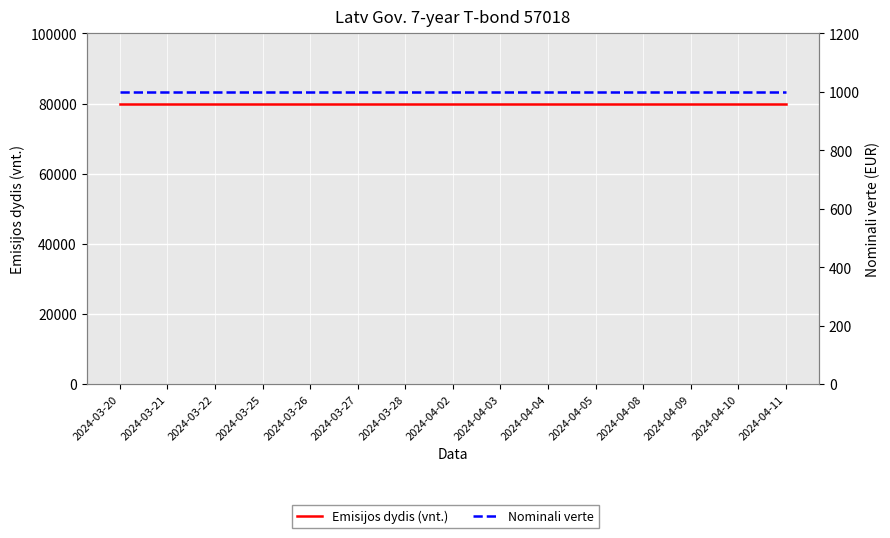

Reading left to right, transcribe all the data shown in this chart.

Emisijos dydis (vnt.): 2024-03-20=80000	2024-03-21=80000	2024-03-22=80000	2024-03-25=80000	2024-03-26=80000	2024-03-27=80000	2024-03-28=80000	2024-04-02=80000	2024-04-03=80000	2024-04-04=80000	2024-04-05=80000	2024-04-08=80000	2024-04-09=80000	2024-04-10=80000	2024-04-11=80000
Nominali verte: 2024-03-20=1000	2024-03-21=1000	2024-03-22=1000	2024-03-25=1000	2024-03-26=1000	2024-03-27=1000	2024-03-28=1000	2024-04-02=1000	2024-04-03=1000	2024-04-04=1000	2024-04-05=1000	2024-04-08=1000	2024-04-09=1000	2024-04-10=1000	2024-04-11=1000